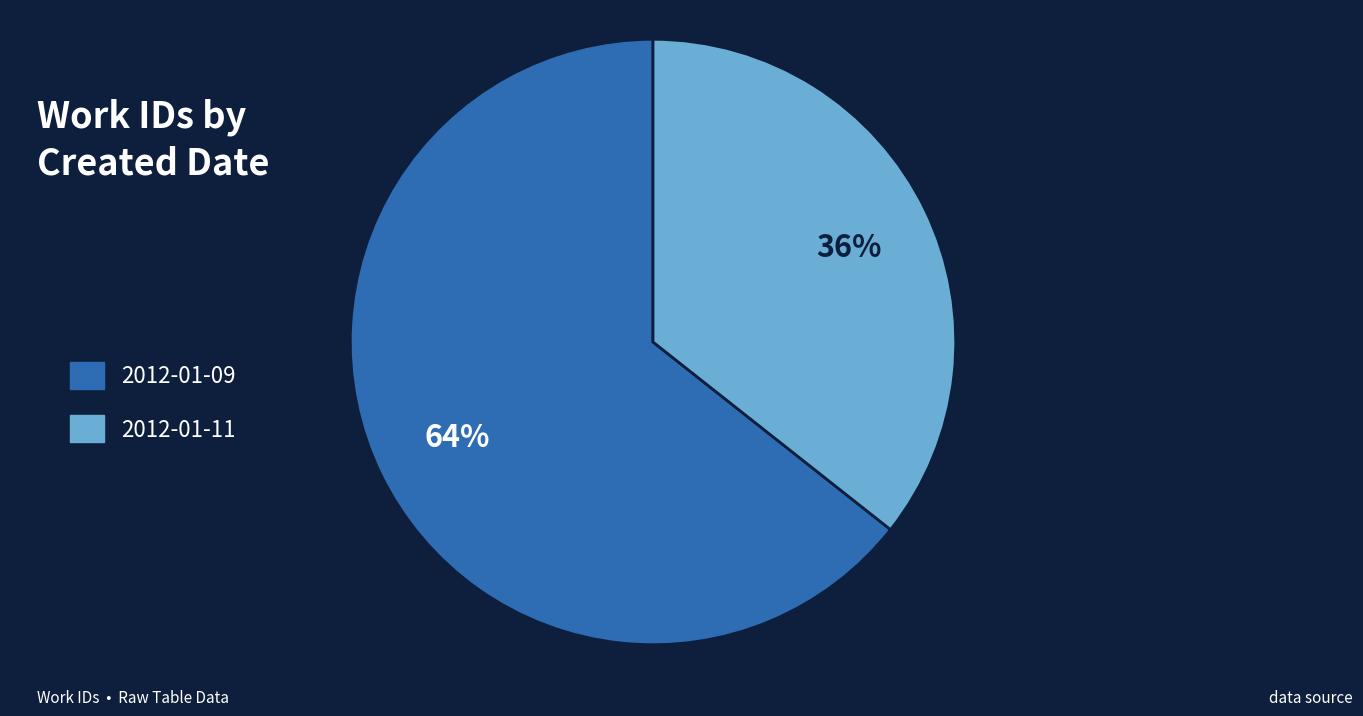

What is the majority slice?

2012-01-09